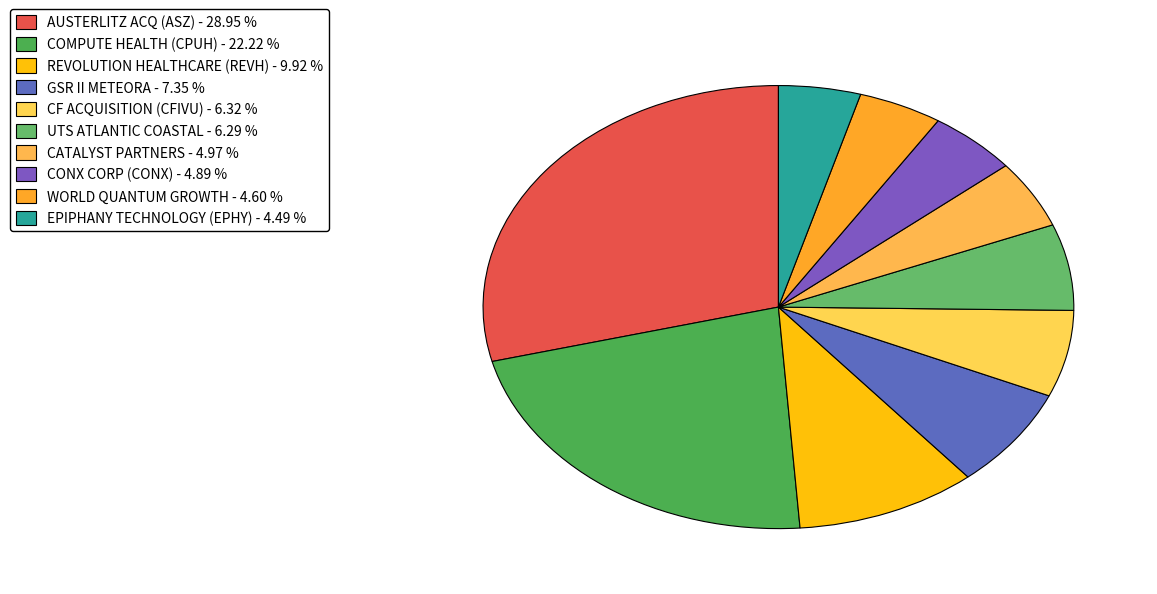

Approximately how many times larger is the value at UTS ATLANTIC COASTAL compared to CATALYST PARTNERS?

1.3